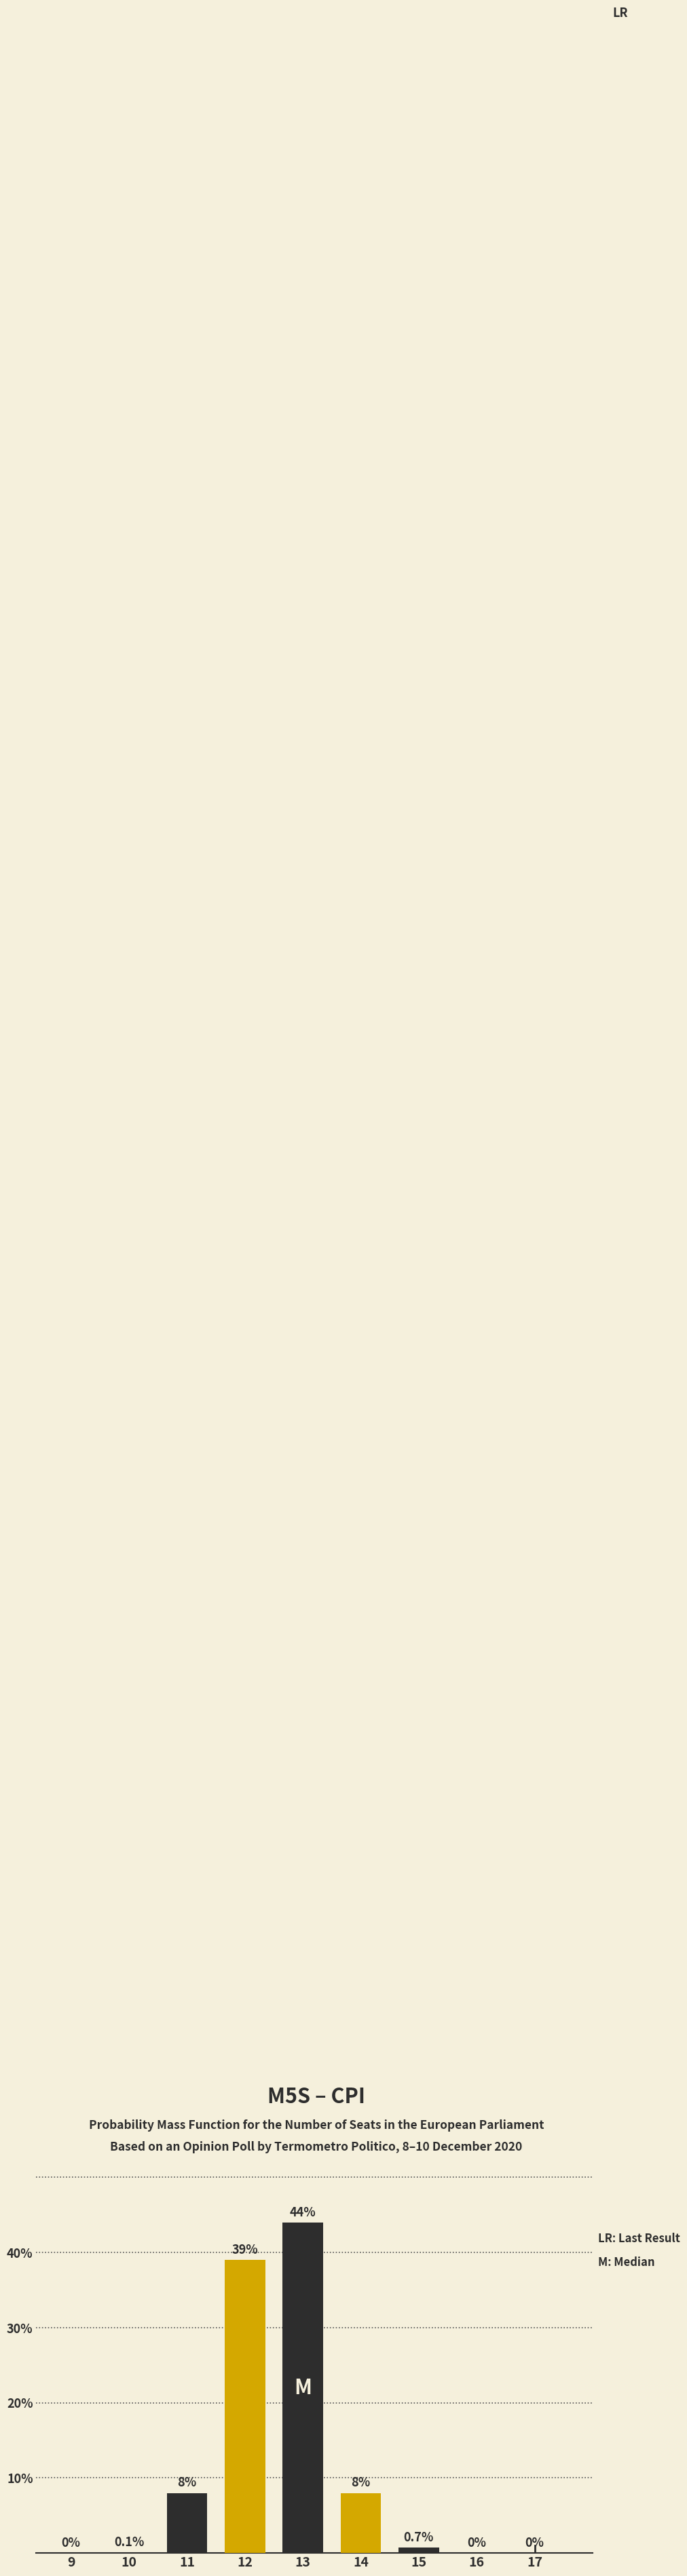

Reading left to right, extract all data points from this chart.

9=0.0	10=0.1	11=8.0	12=39.0	13=44.0	14=8.0	15=0.7	16=0.0	17=0.0